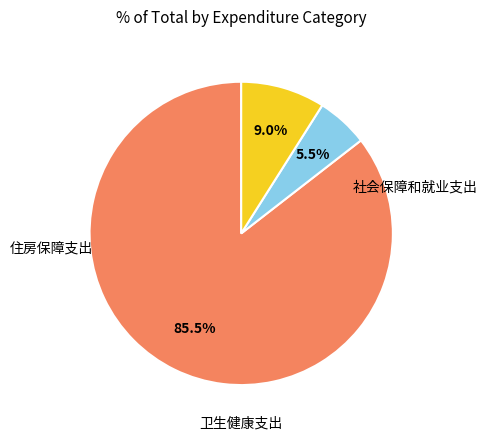

Does any single category account for the majority?

Yes